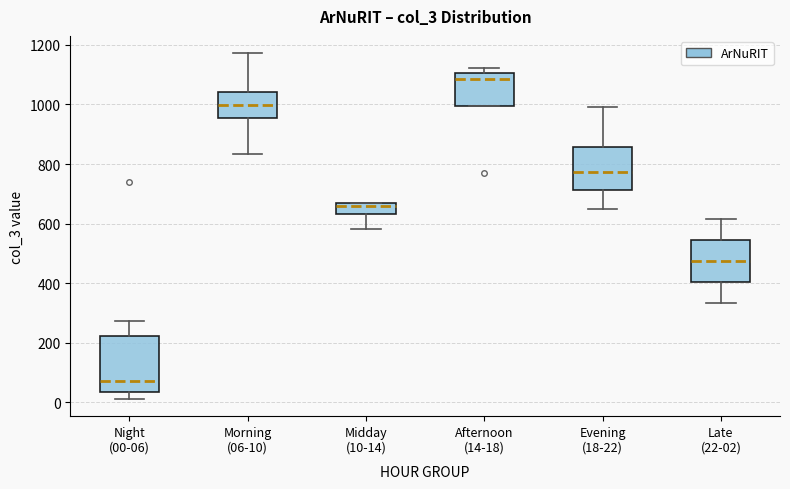

Which box has the lowest median line?

Night (00-06)